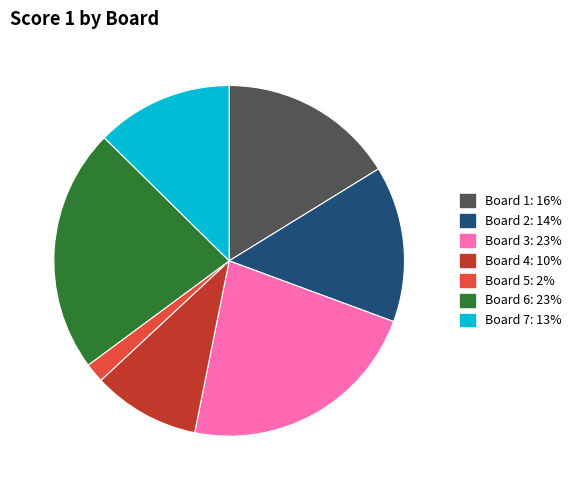

Which has a higher value, Board 5 or Board 1?

Board 1